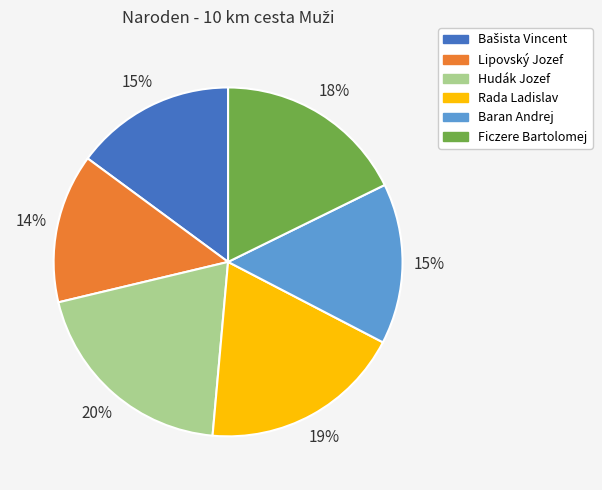

True or false: Lipovský Jozef accounts for 14% of the total.

True